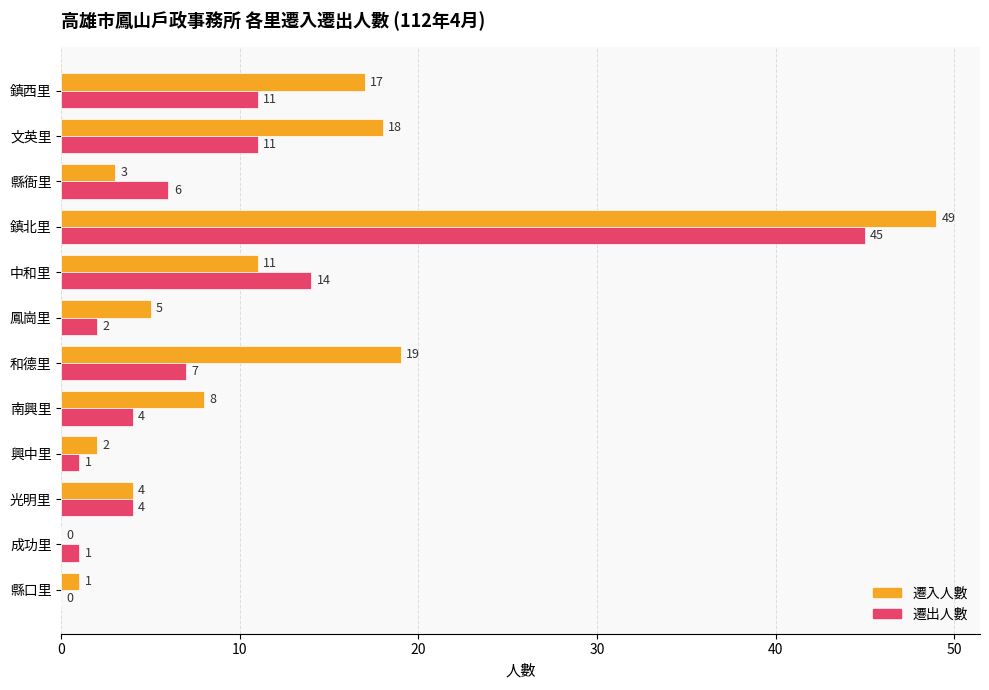

What is the sum of all 遷出人數 values?

106